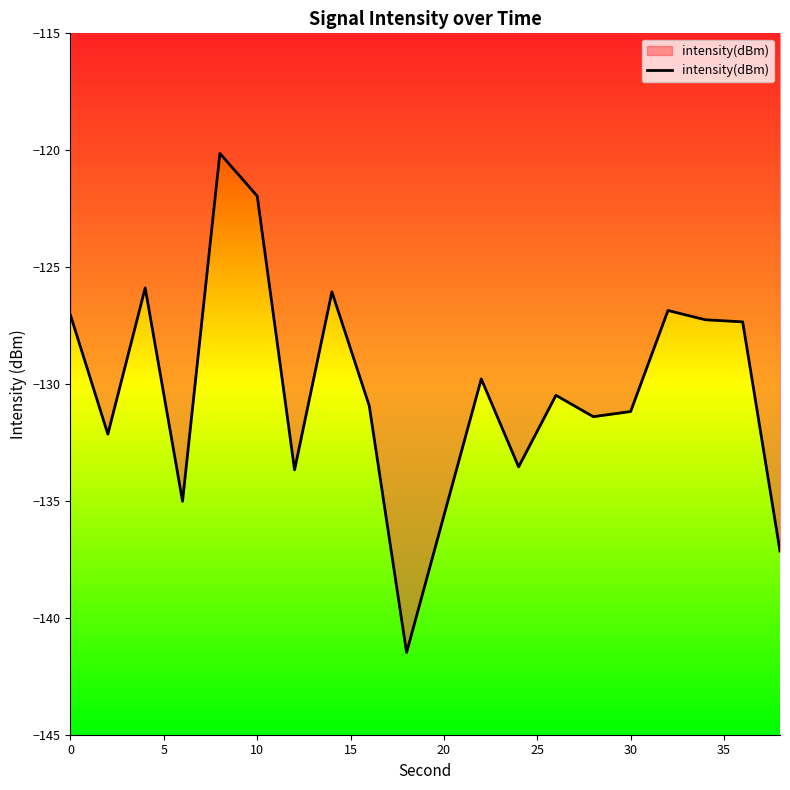

What is the maximum value shown in the chart?

-120.1